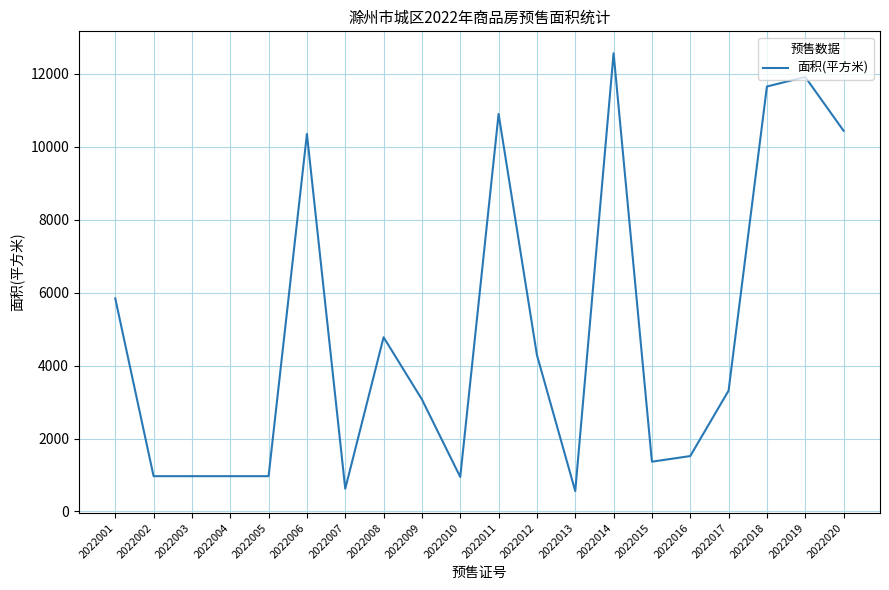

How many distinct data groups are displayed?

1